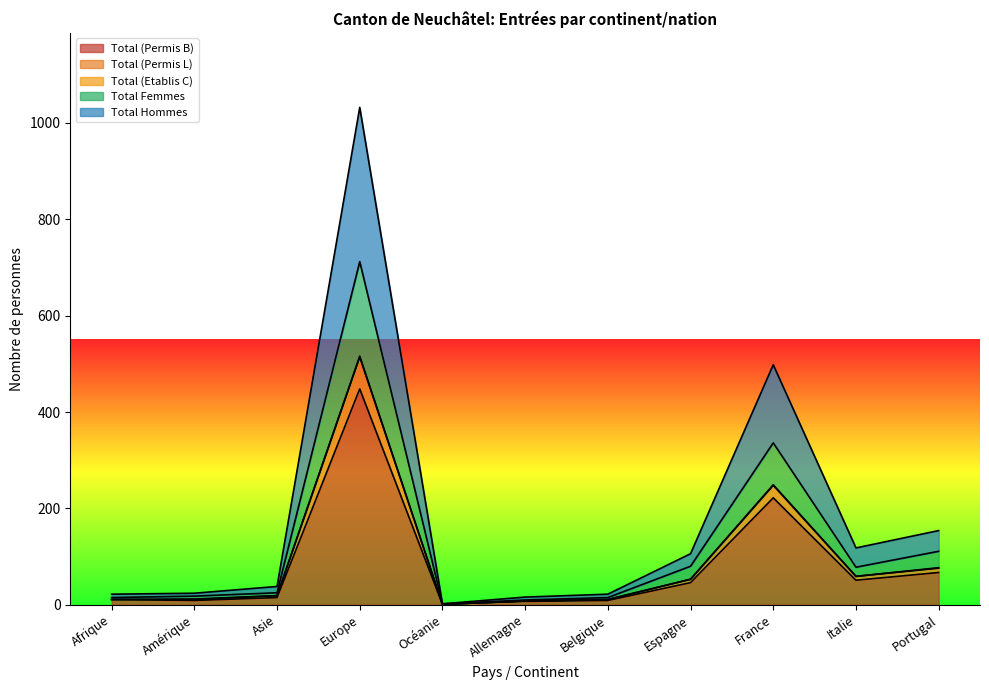

What is the highest value of the Total (Permis B) series?

448